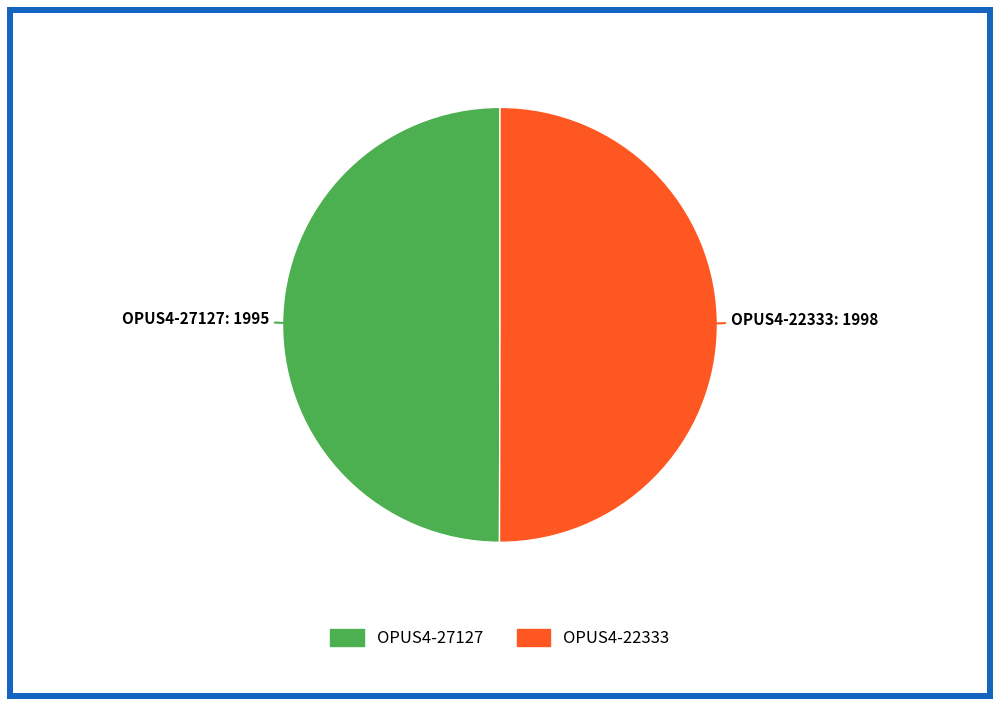

What is the ratio of the value at OPUS4-27127 to the value at OPUS4-22333?

1.0